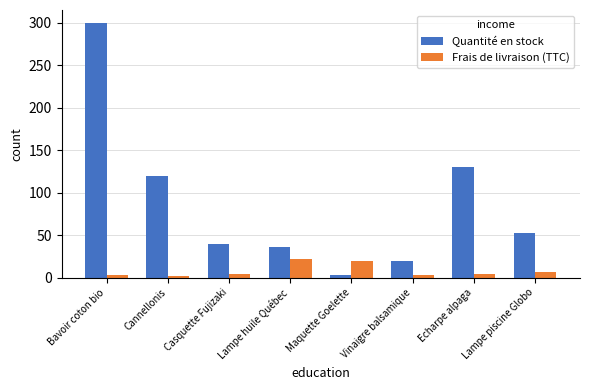

Which category has the lowest value in the Quantité en stock series?

Maquette Goelette